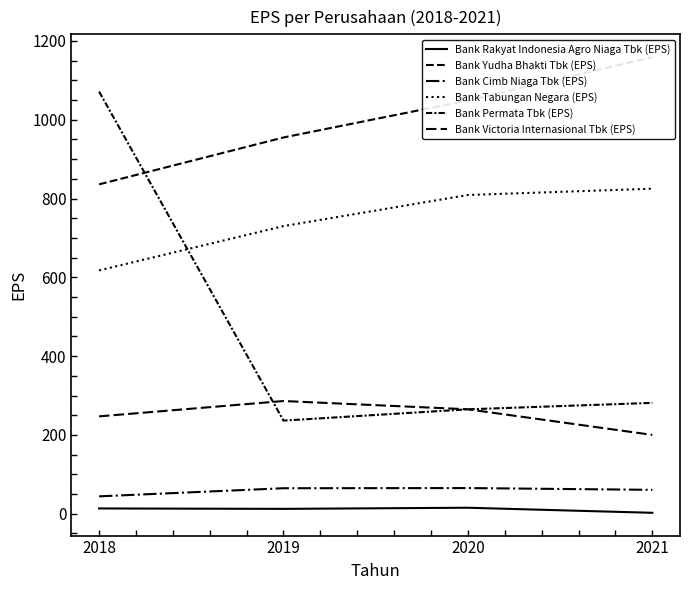

What is the smallest value displayed?

2.2